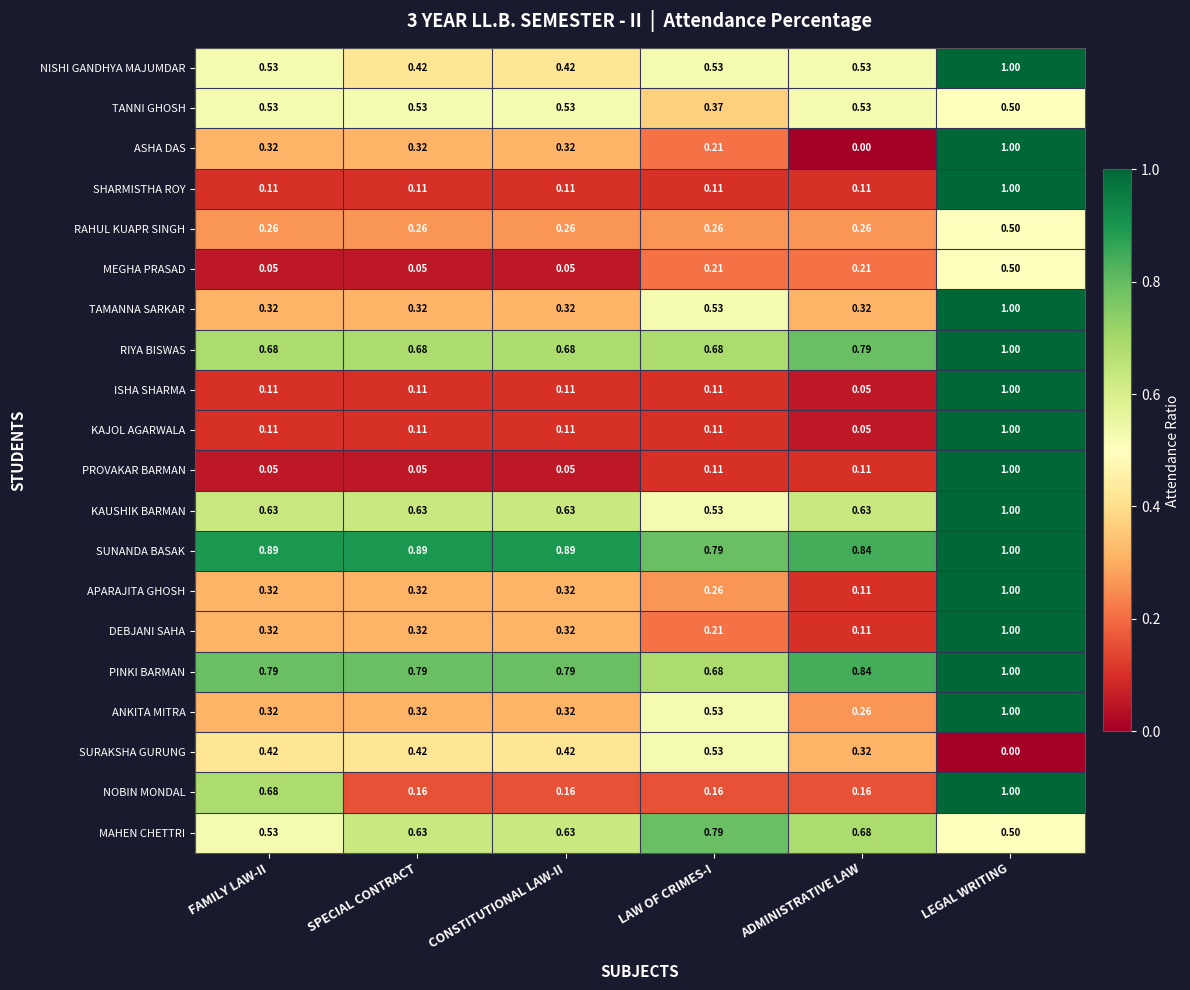

Which series has the widest spread of values?

ASHA DAS